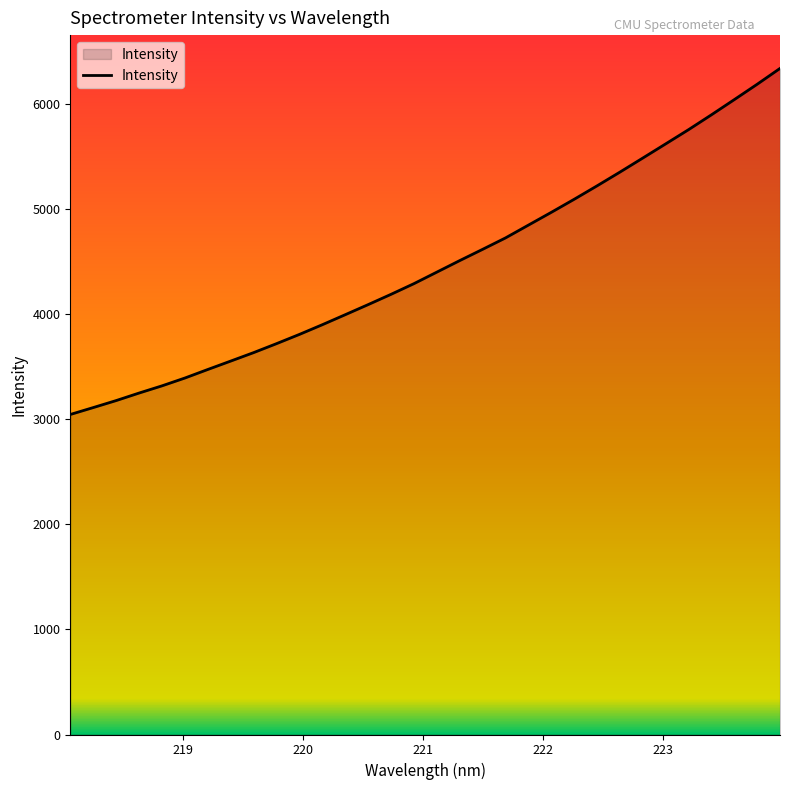

What is the smallest value displayed?

3044.7